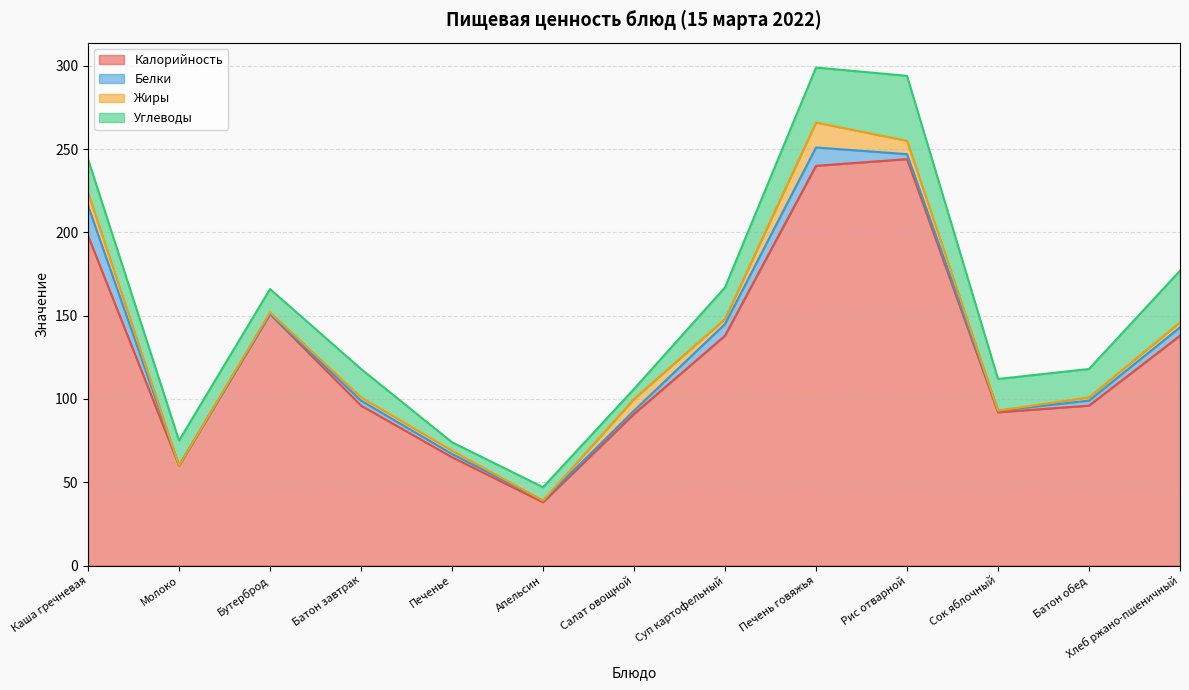

True or false: Калорийность and Жиры intersect in this chart.

False